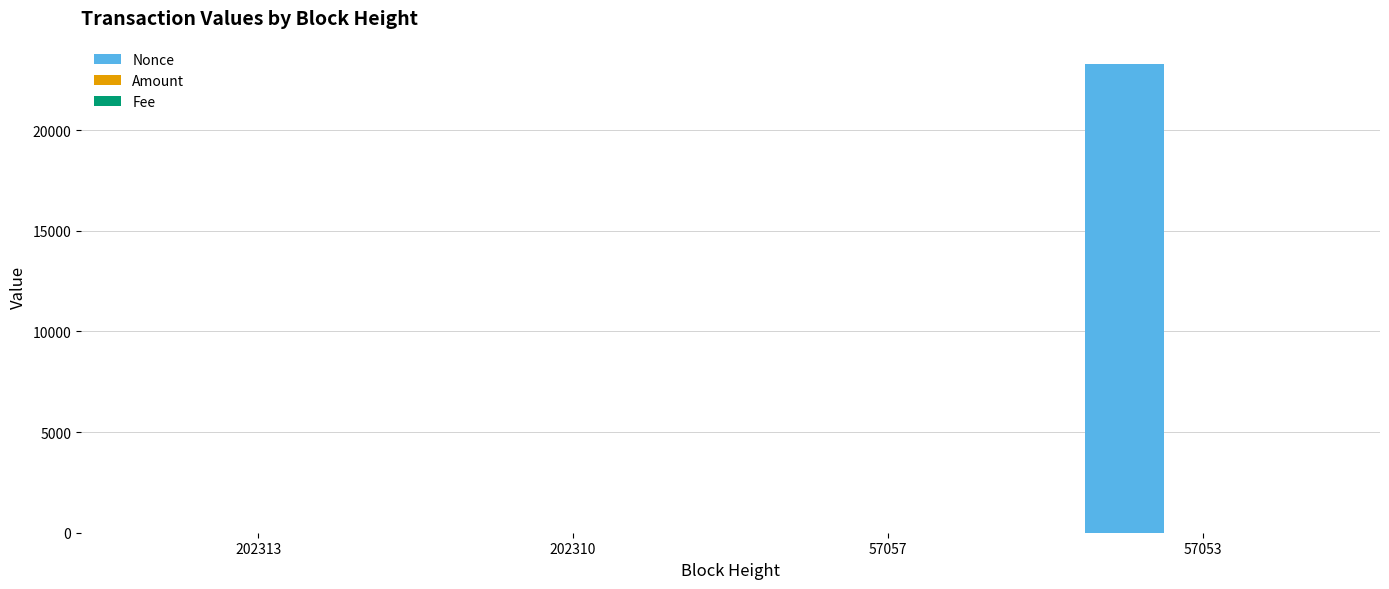

At which category does the chart reach its peak across all series?

57053